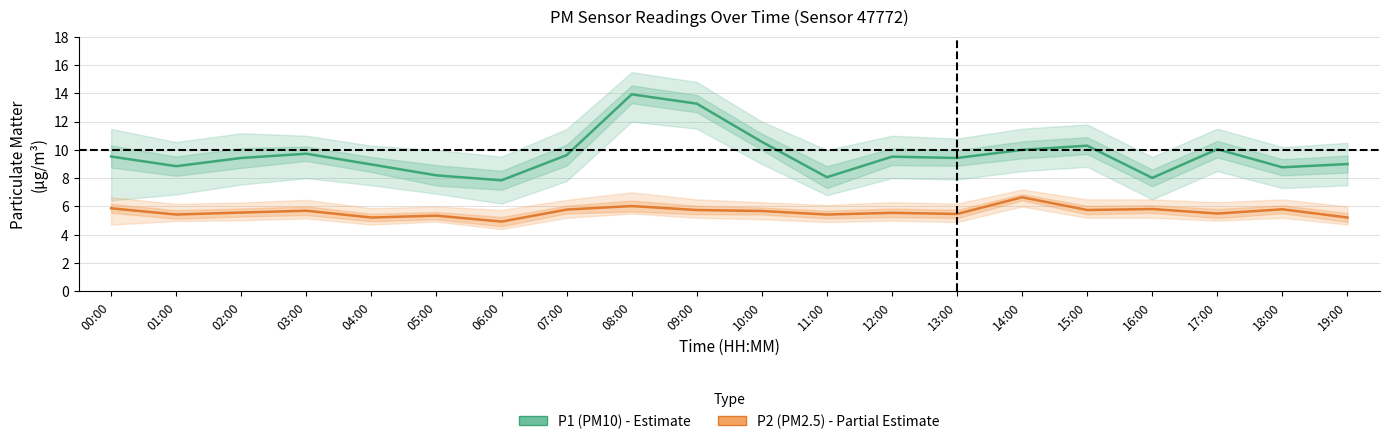

What is the difference between the highest and lowest values at 17:00?

4.6